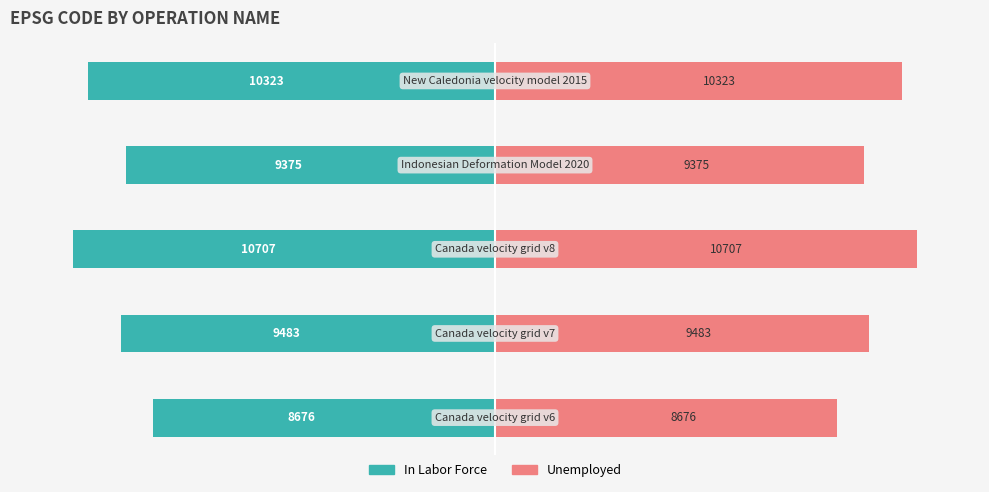

Does the chart contain stacked bars?

No